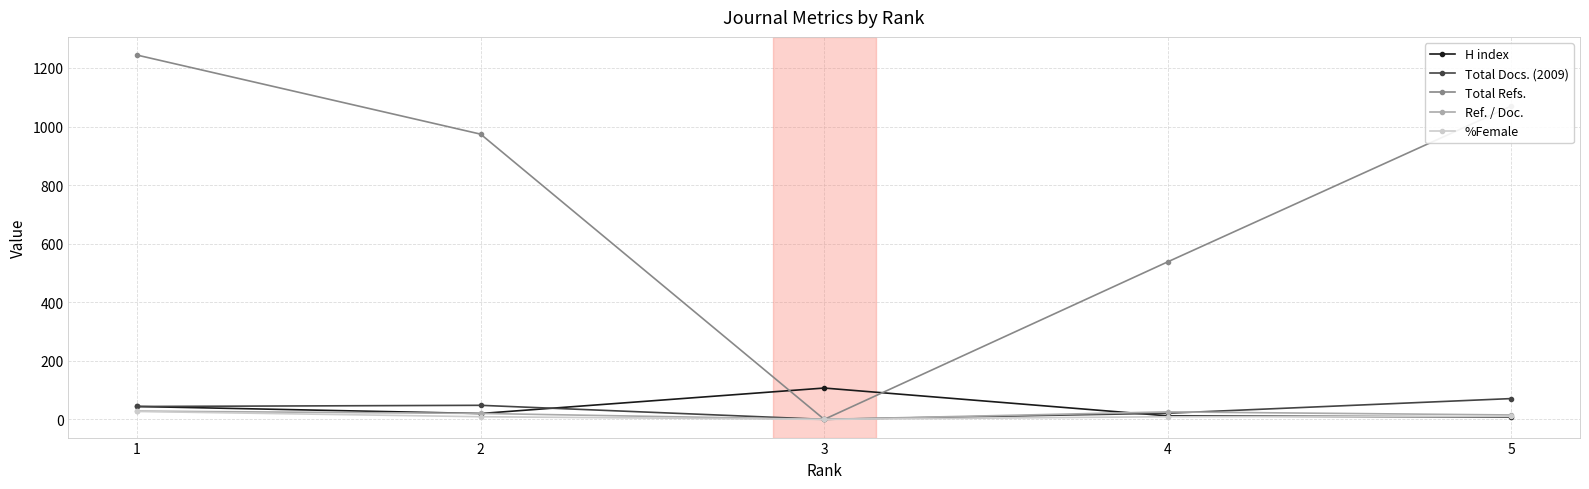

Which series has the widest spread of values?

Total Refs.